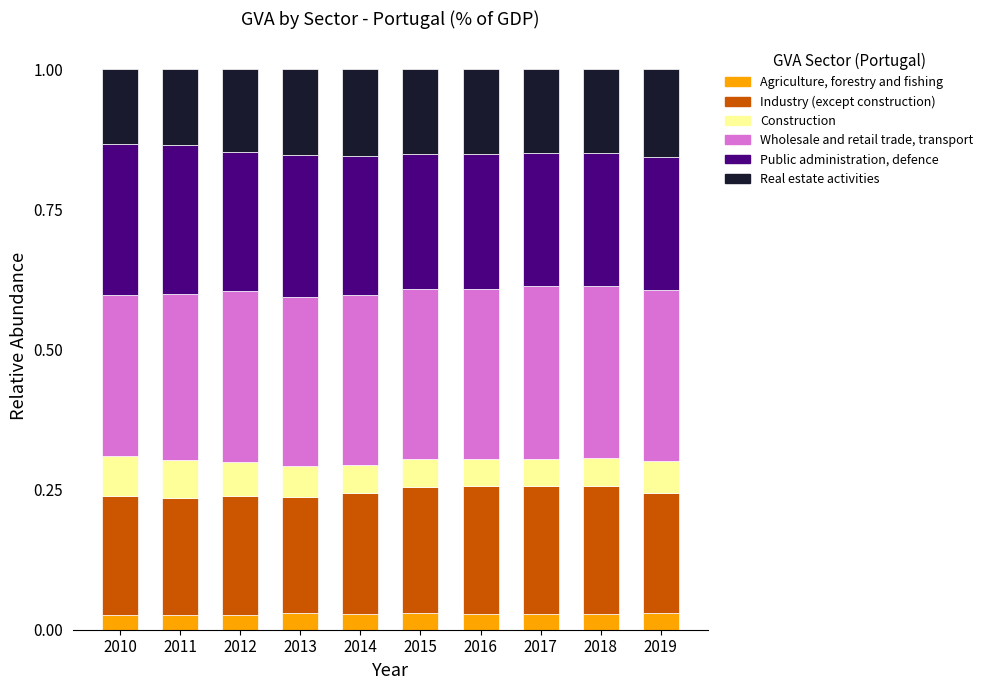

What is the total value across all series at 2018?

1.0